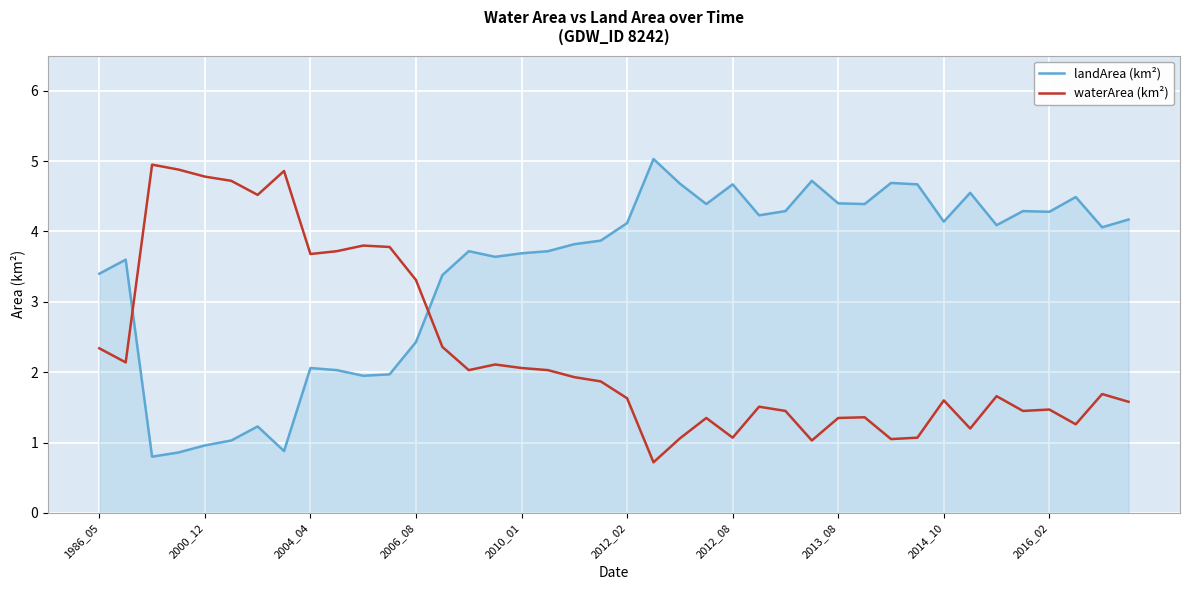

Rank the series by their average value, from lowest to highest.

waterArea (km²), landArea (km²)